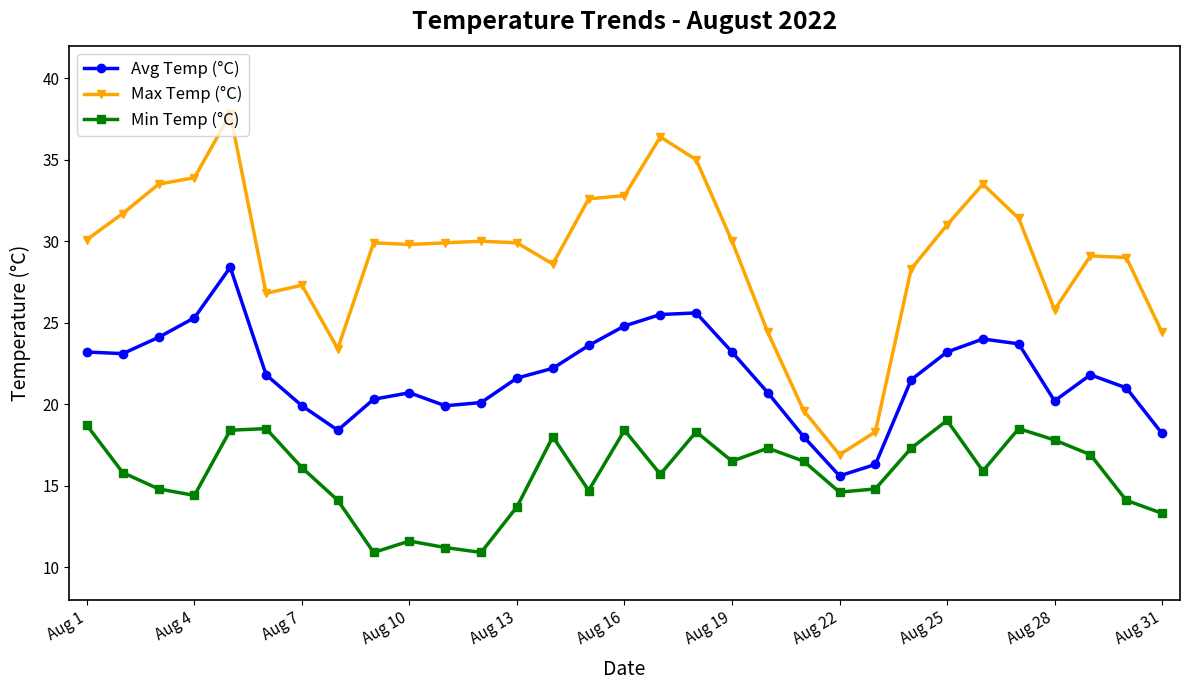

Count the number of data series in this chart.

3